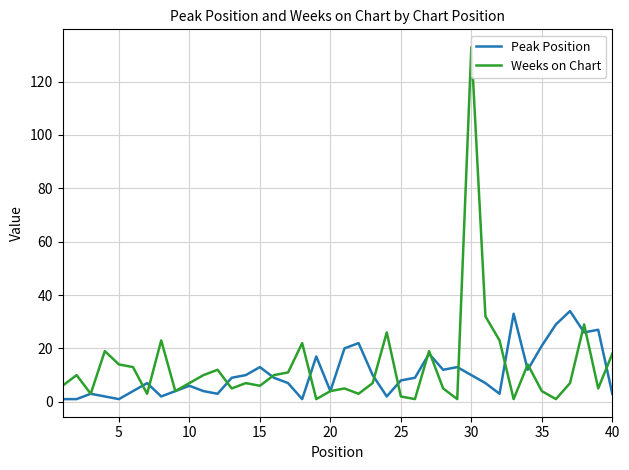

What are all the series names shown in the legend?

Peak Position, Weeks on Chart